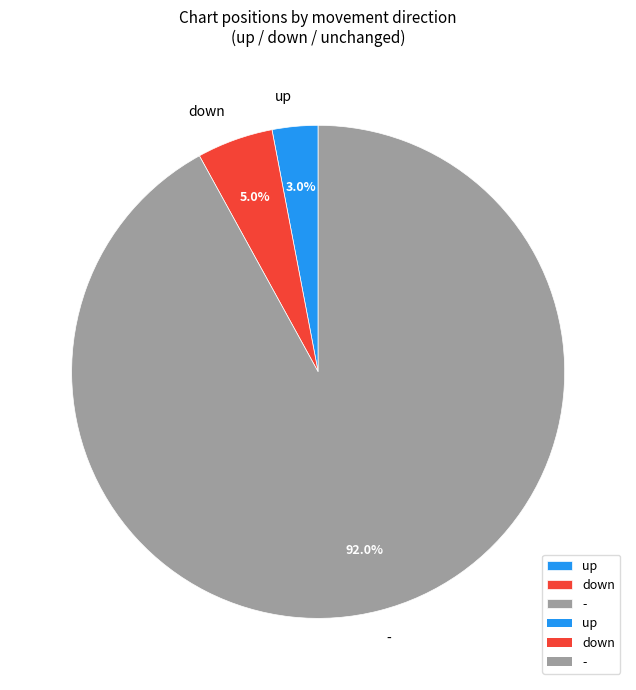

What is the majority slice?

-